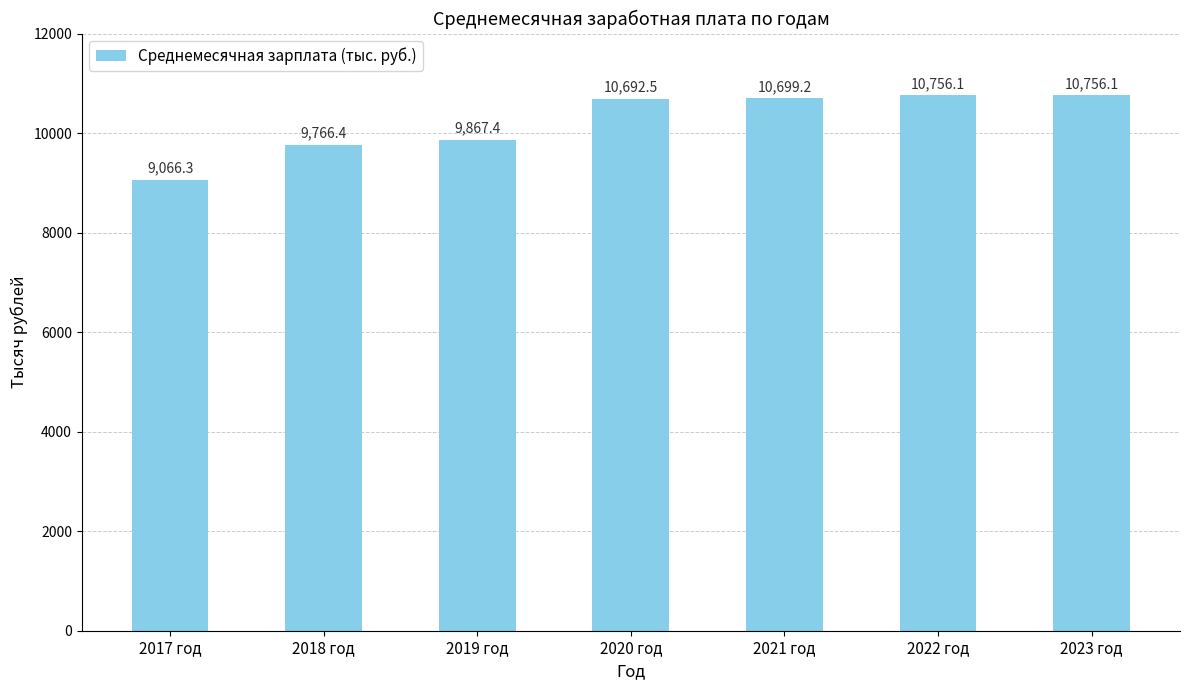

Reading right to left, transcribe all the data shown in this chart.

2023 год=10756.1	2022 год=10756.1	2021 год=10699.2	2020 год=10692.5	2019 год=9867.4	2018 год=9766.4	2017 год=9066.3